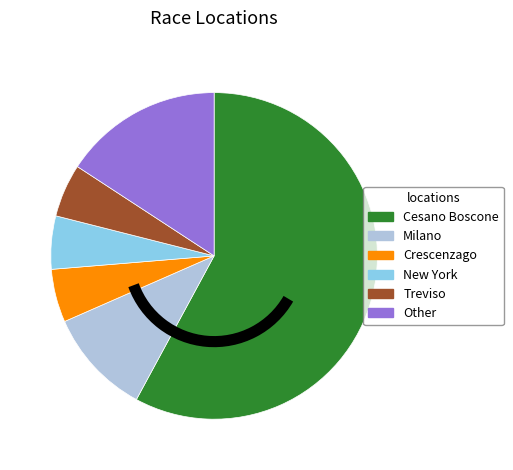

How many slices are in this pie chart?

6